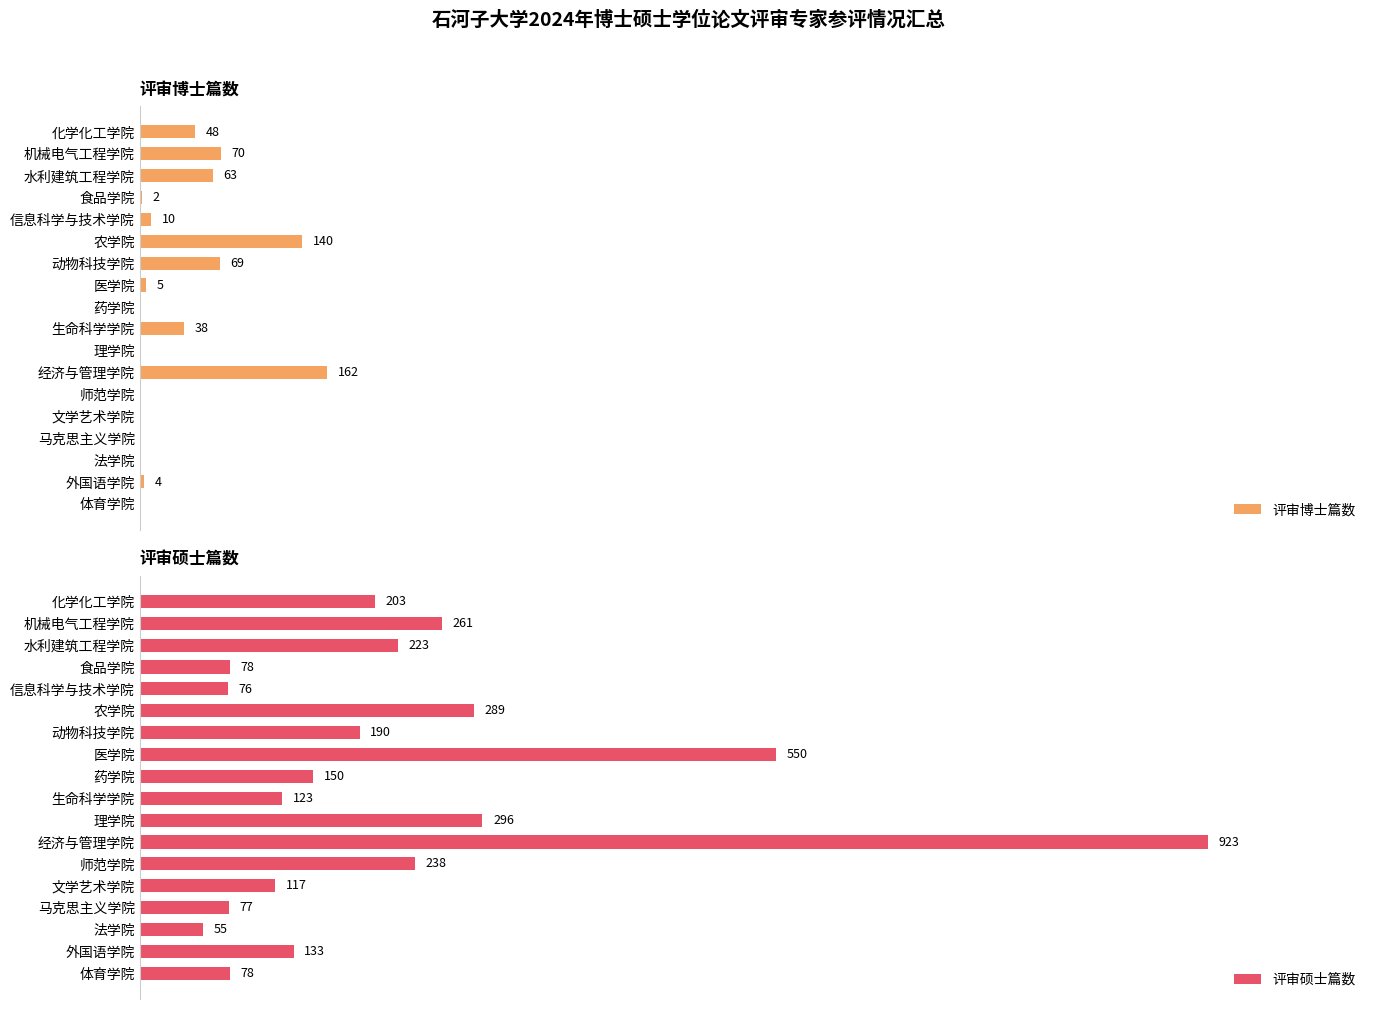

Where is 评审硕士篇数 nearest to the value 489?

医学院